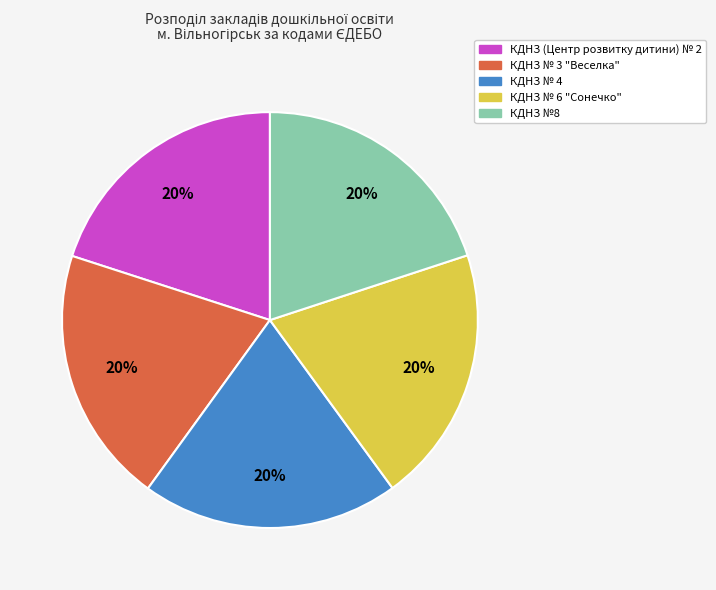

To the nearest percent, what is the average slice percentage?

20%